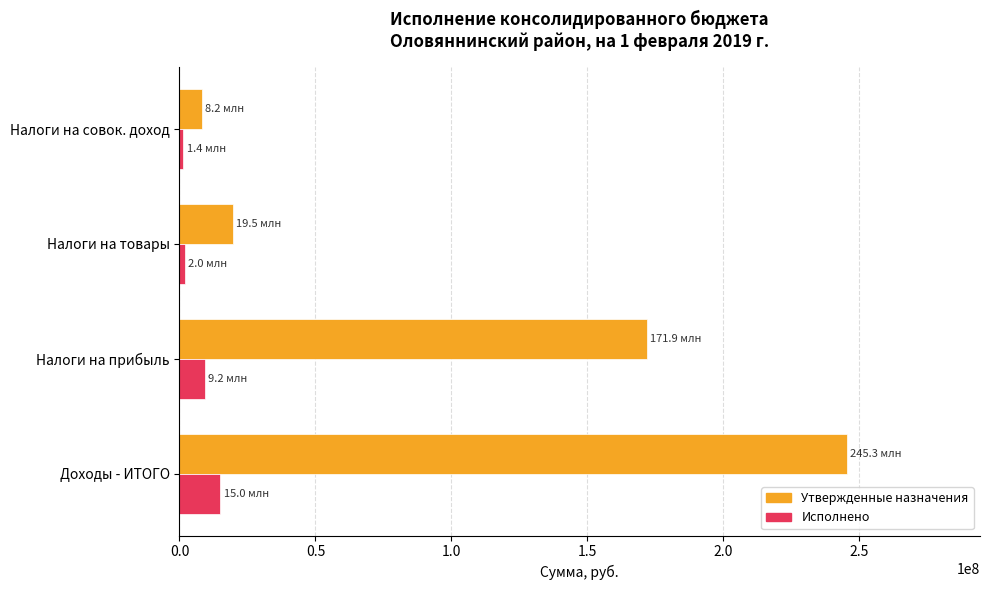

What is the greatest value displayed?

245258496.0